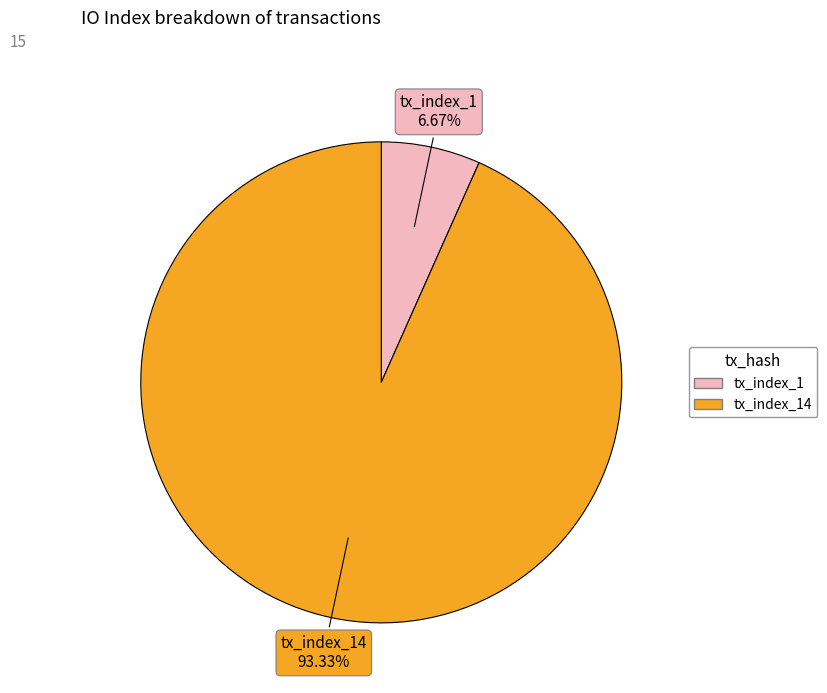

Is there any slice that represents more than half of the pie?

Yes